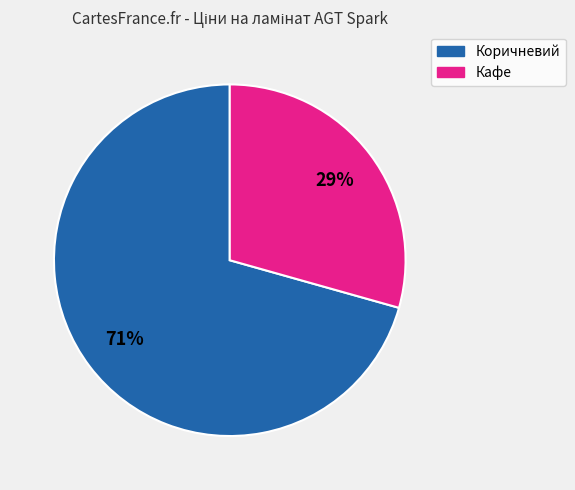

To the nearest percent, what is the average slice percentage?

50%